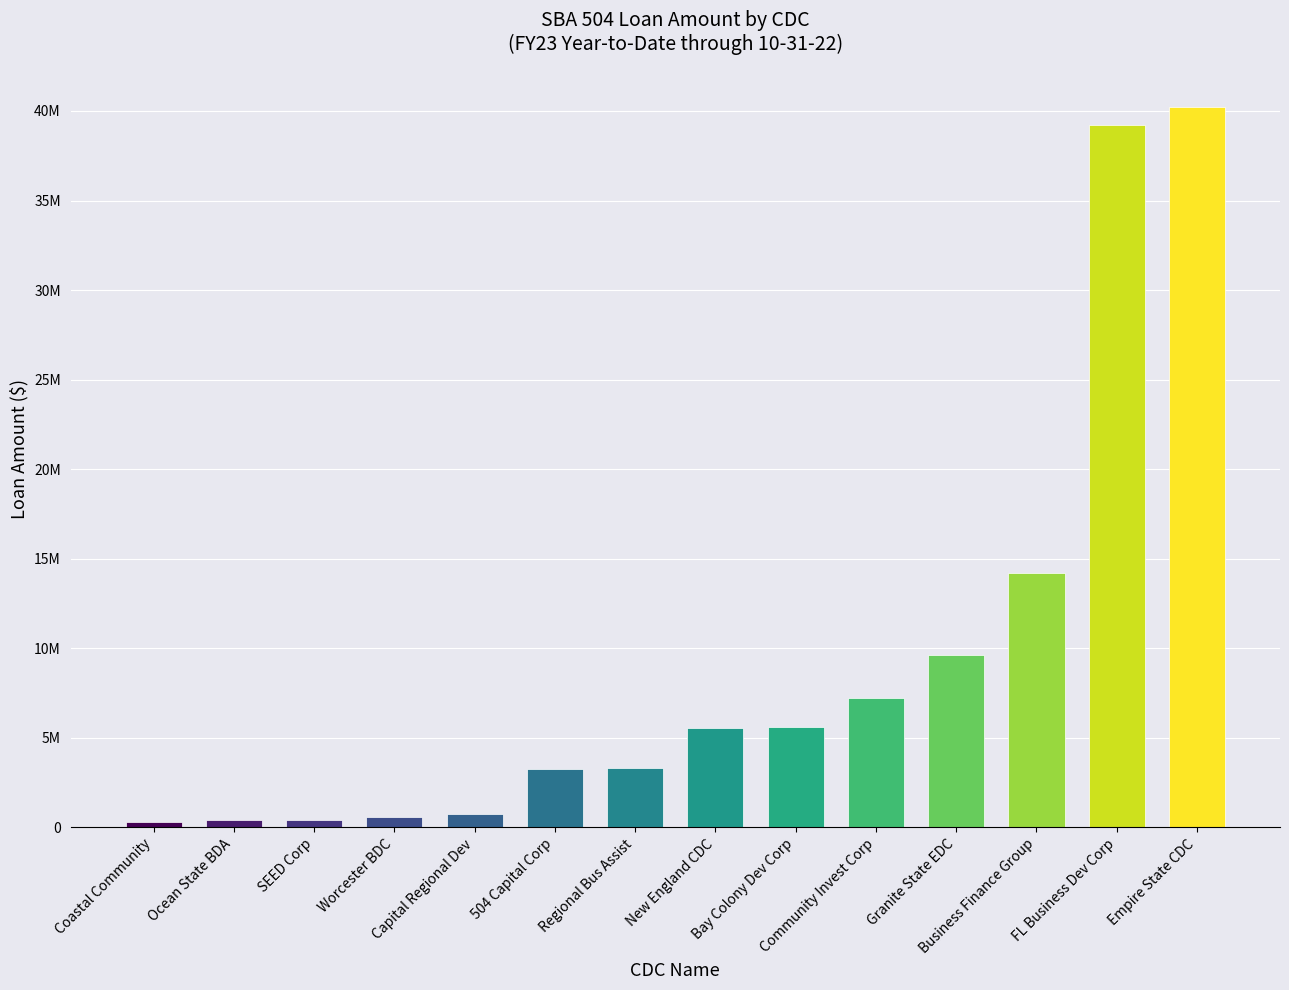

What position from the left is Community Invest Corp?

10